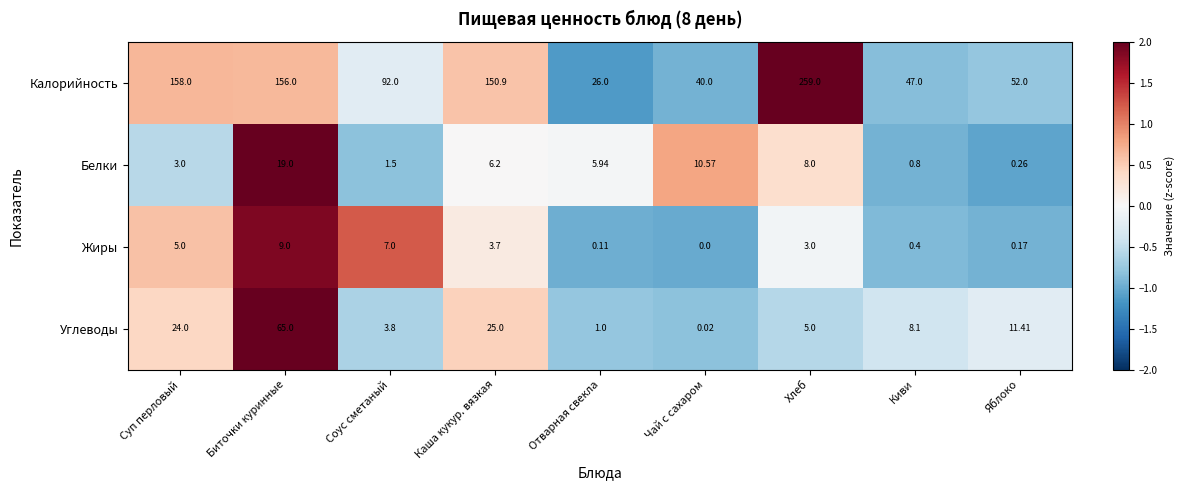

Rank the series at Отварная свекла from highest to lowest value.

Калорийность, Белки, Углеводы, Жиры